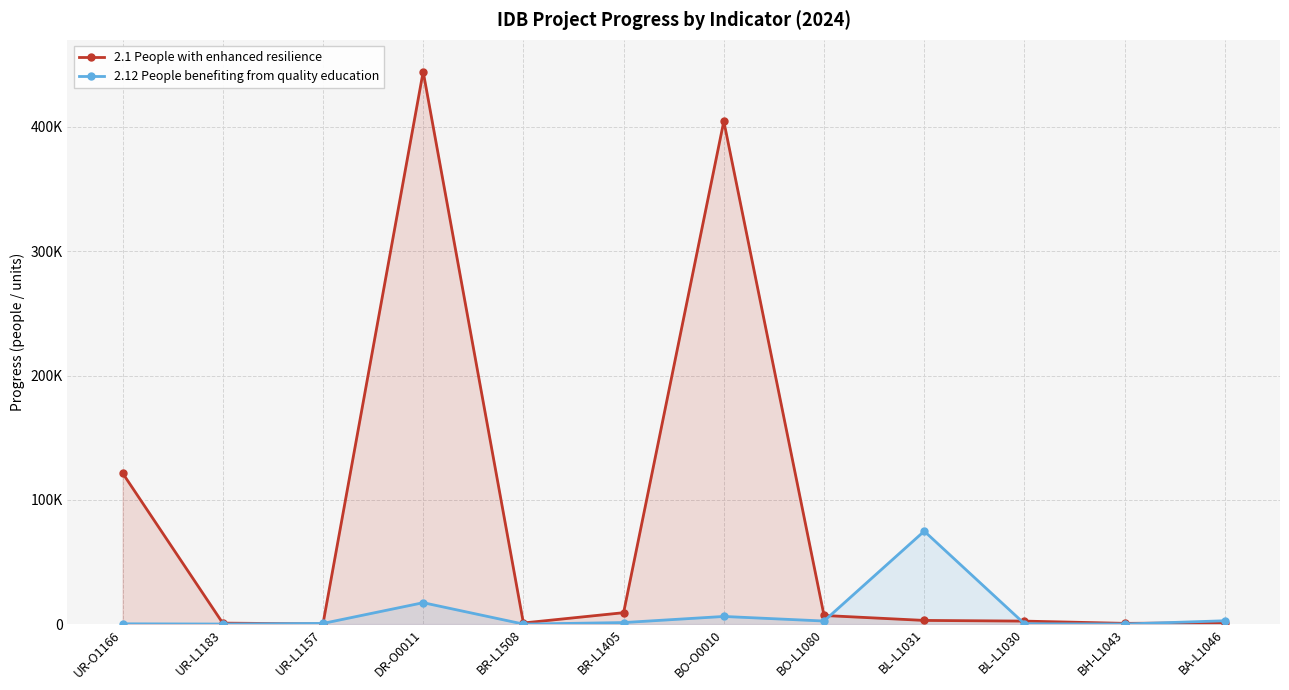

What is the greatest value displayed?

444444